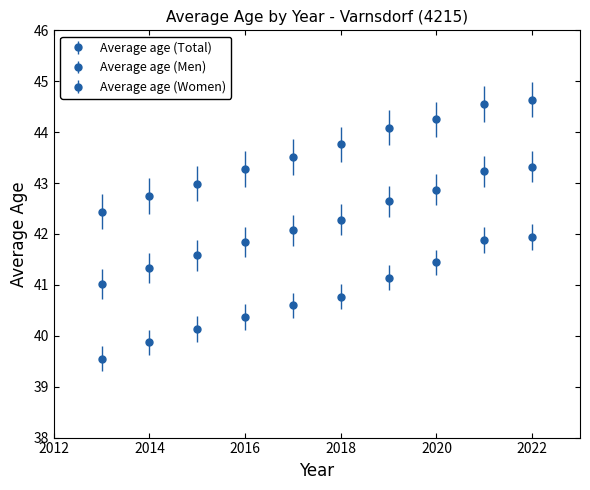

How many lines are shown in the chart?

3